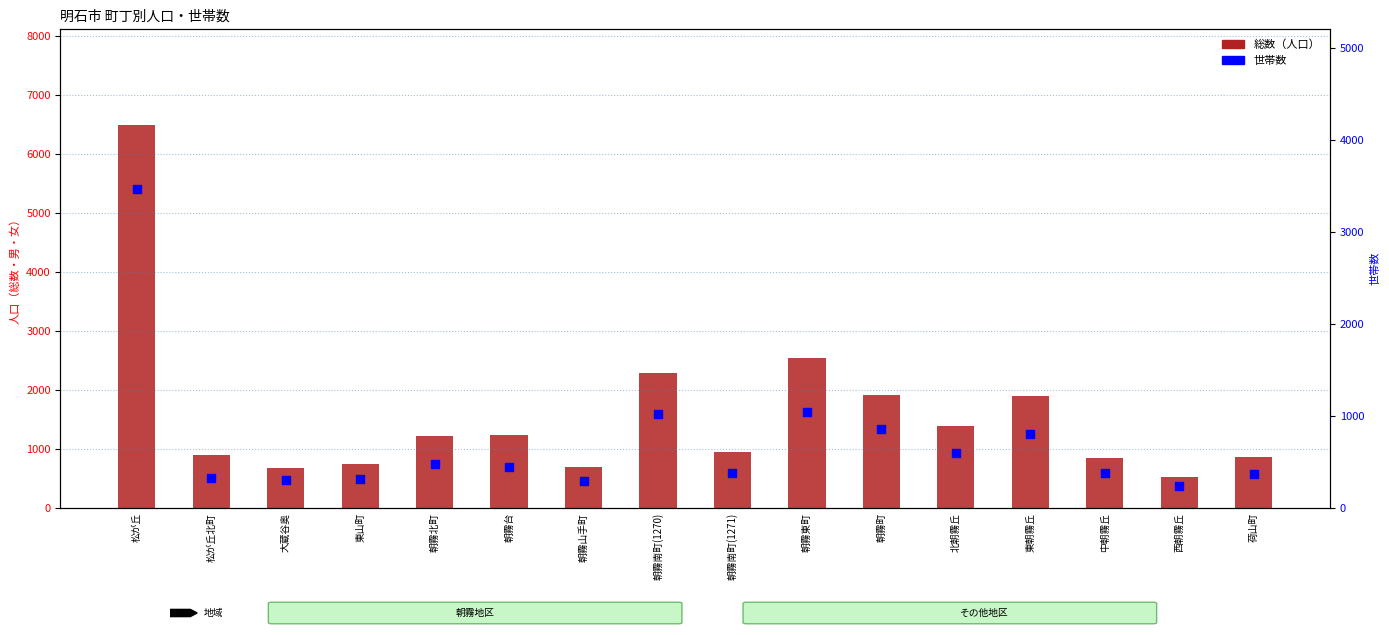

Which series reaches the minimum Y coordinate?

世帯数